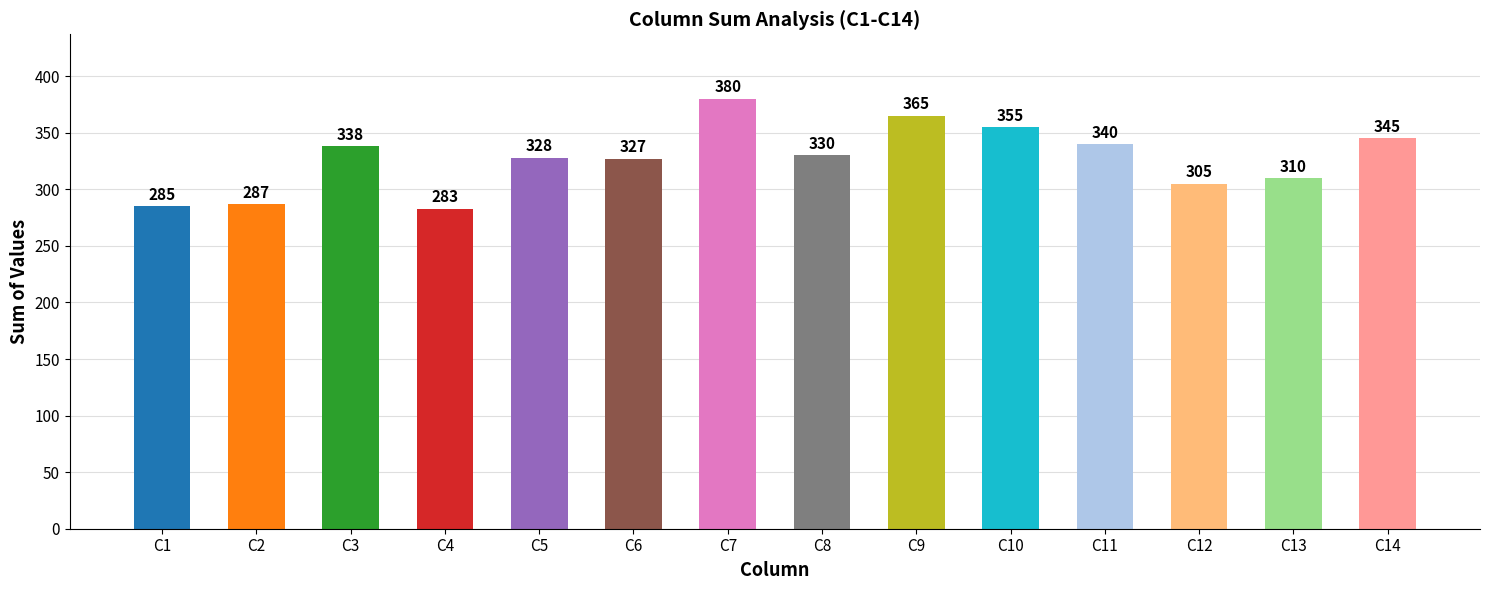

At which label is the value closest to 331?

C8